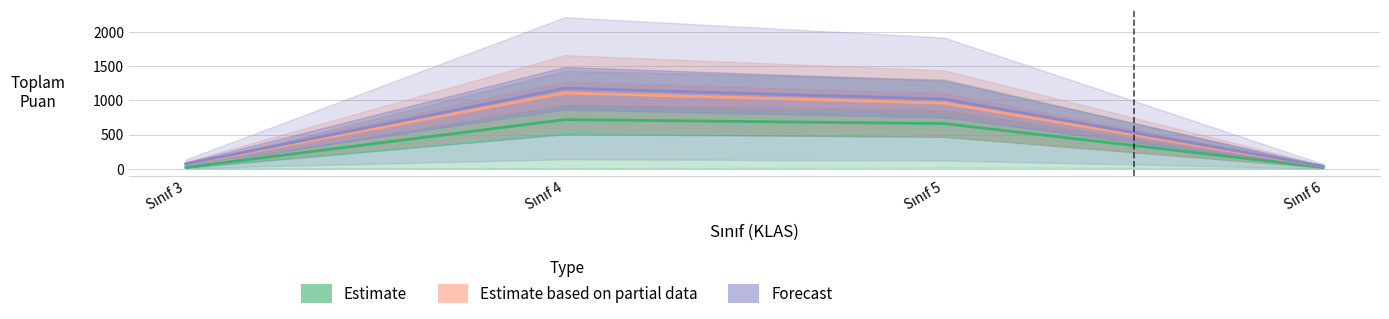

The value of Estimate based on partial data at Sınıf 3 is 67.6. True or false?

True